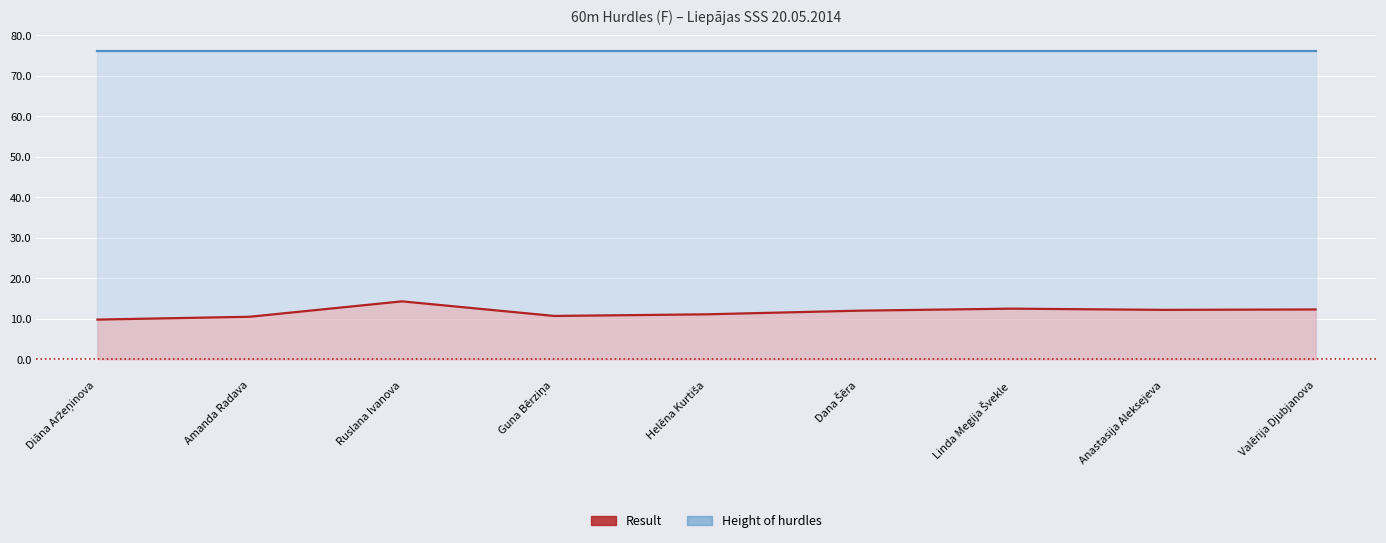

How many lines are shown in the chart?

2